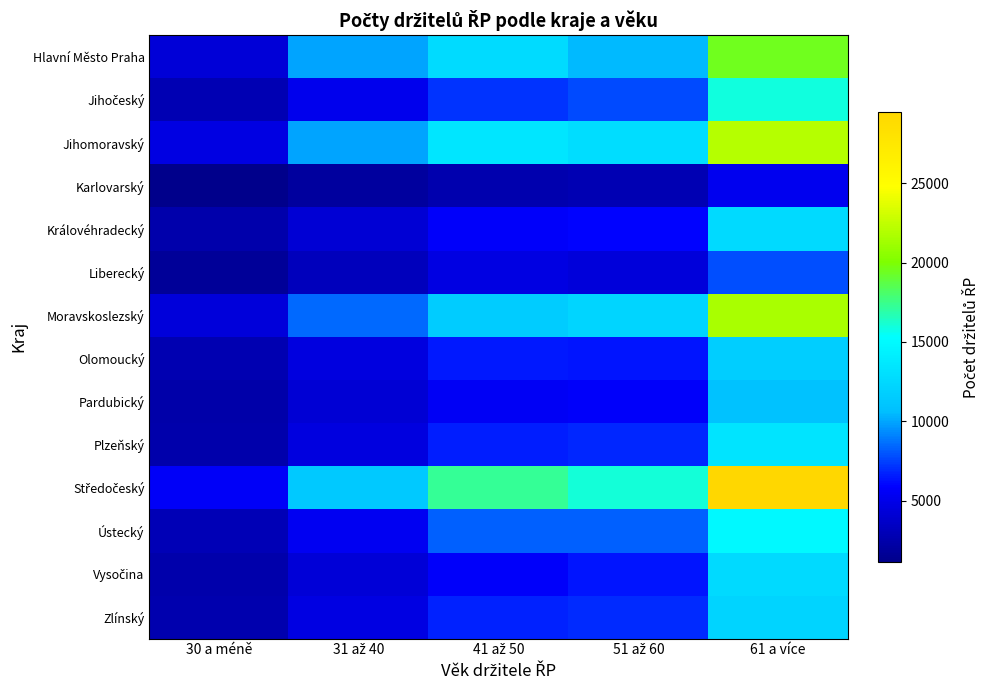

Between 30 a méně and 51 až 60, which is larger?

51 až 60